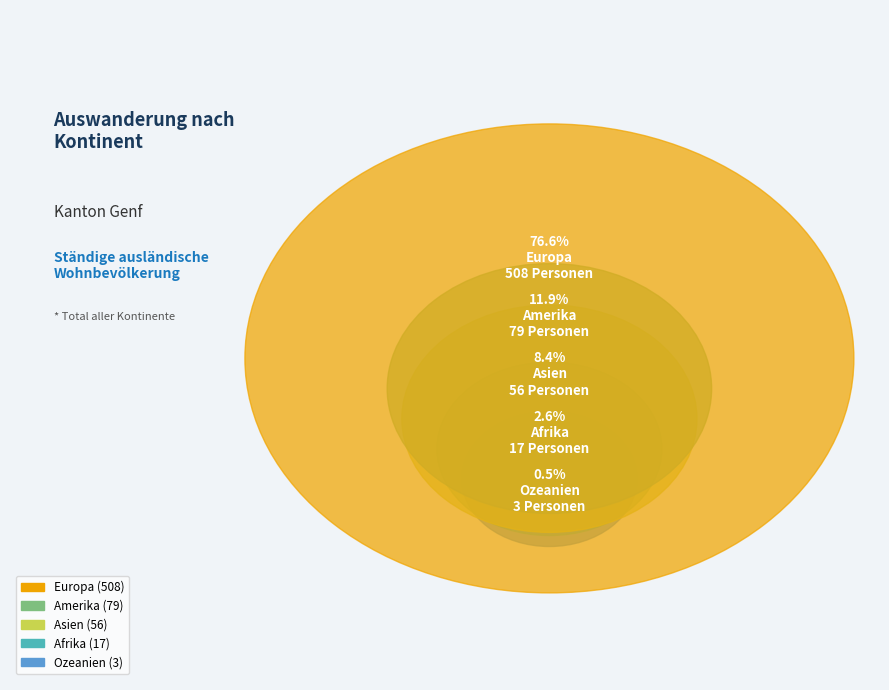

What is the smallest slice in the pie chart?

Ozeanien